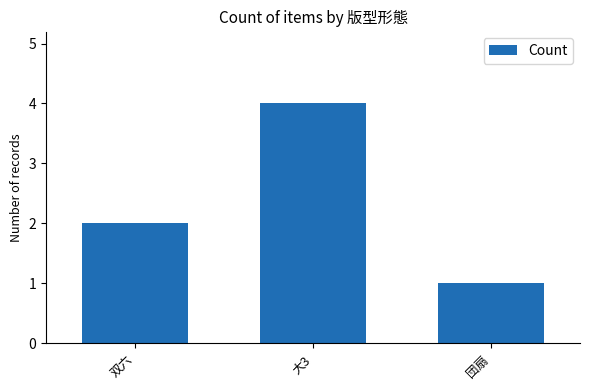

What is the label of the 2nd bar from the left?

大3